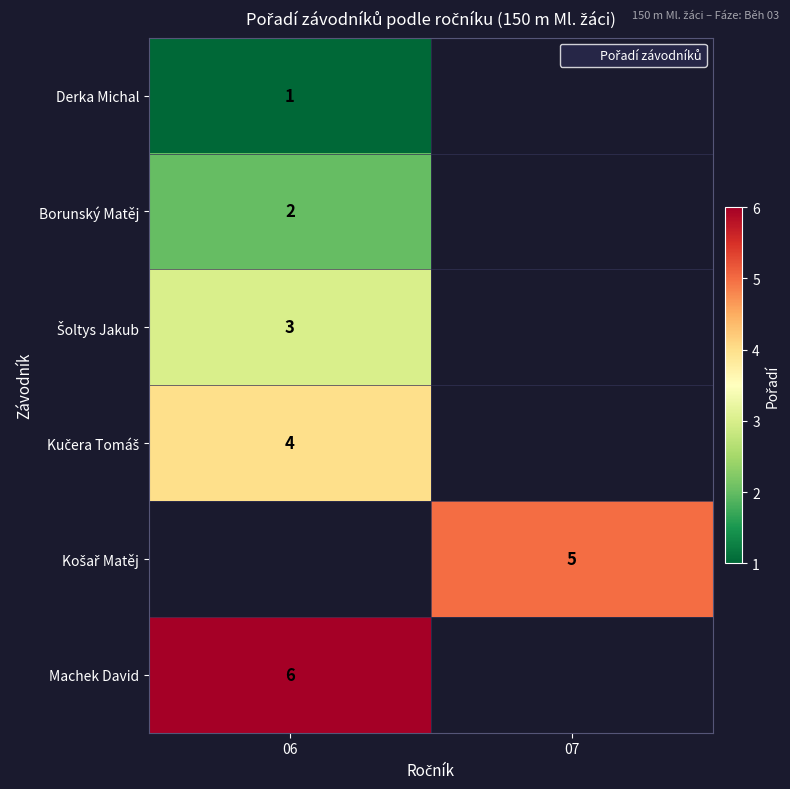

Which has a higher value, 07 or 06?

06